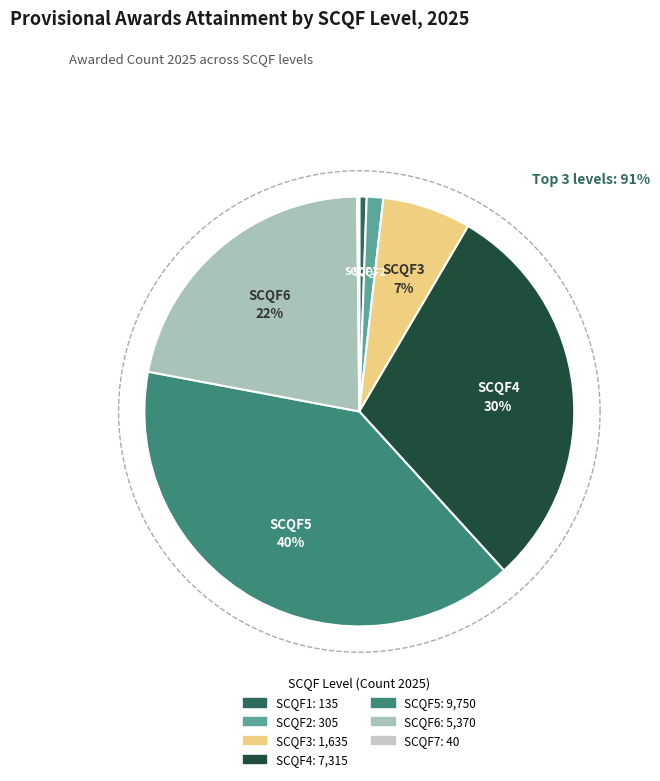

Is there a majority slice in this chart?

No